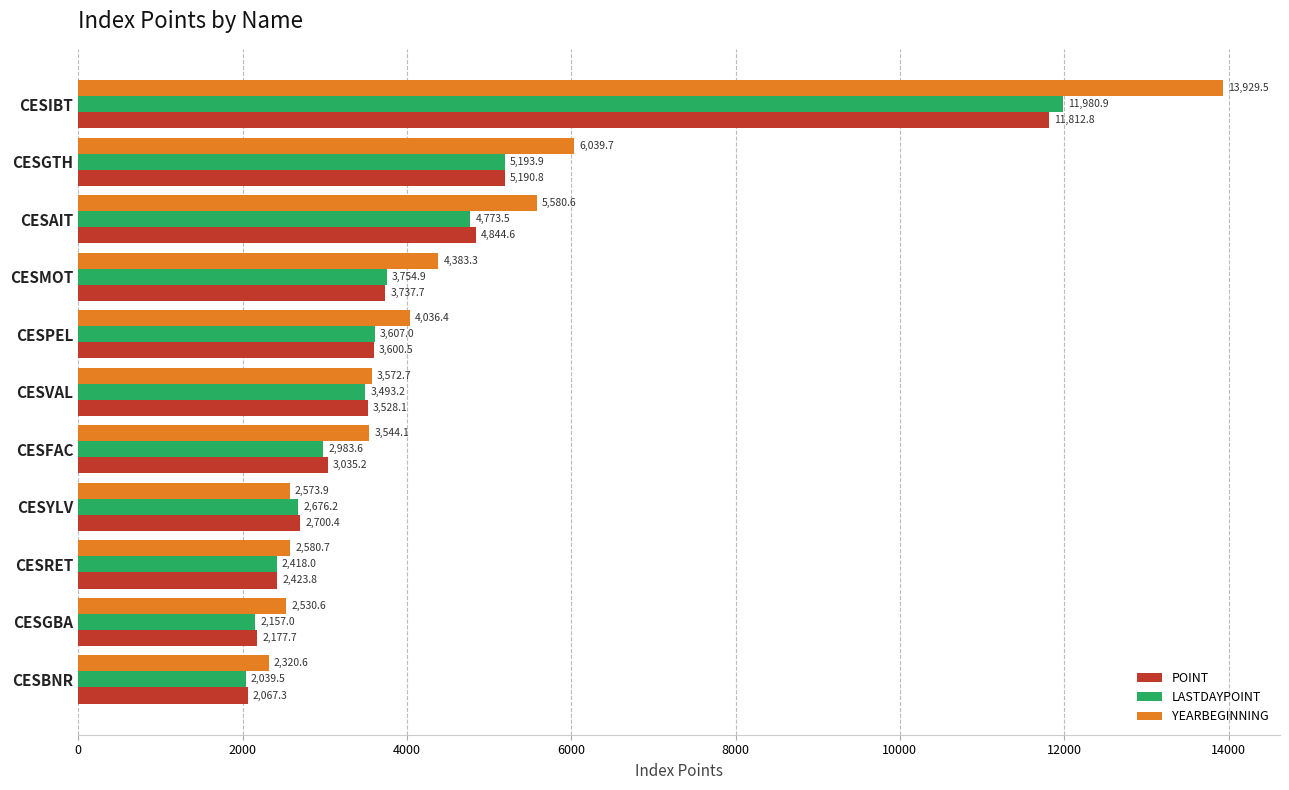

Where is YEARBEGINNING nearest to the value 8125?

CESGTH